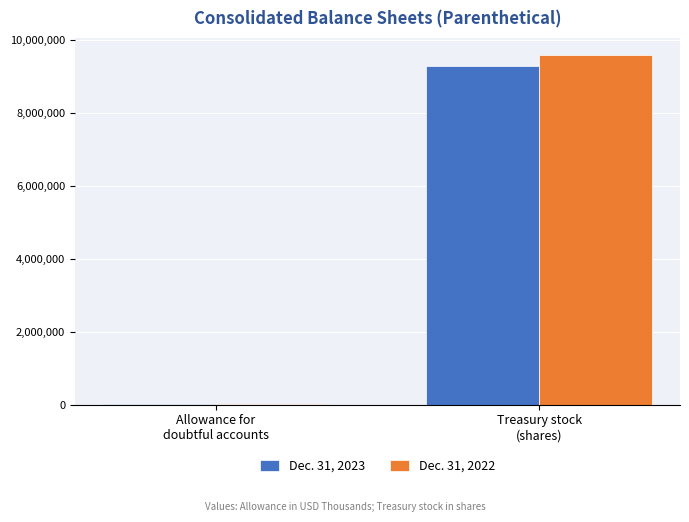

Are the bars horizontal?

No